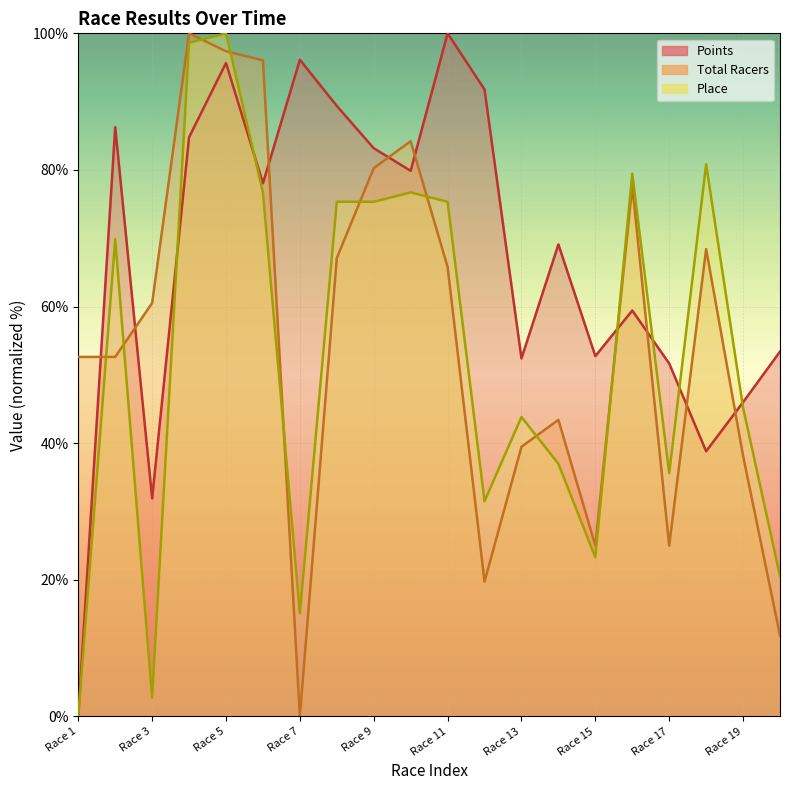

Rank the series at Race 14 from lowest to highest value.

Place, Total Racers, Points